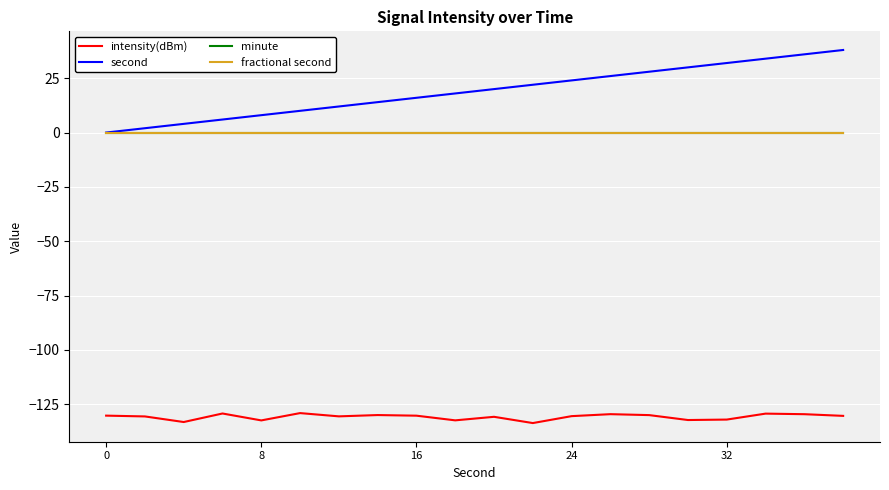

Does the chart display data point markers on the line(s)?

No